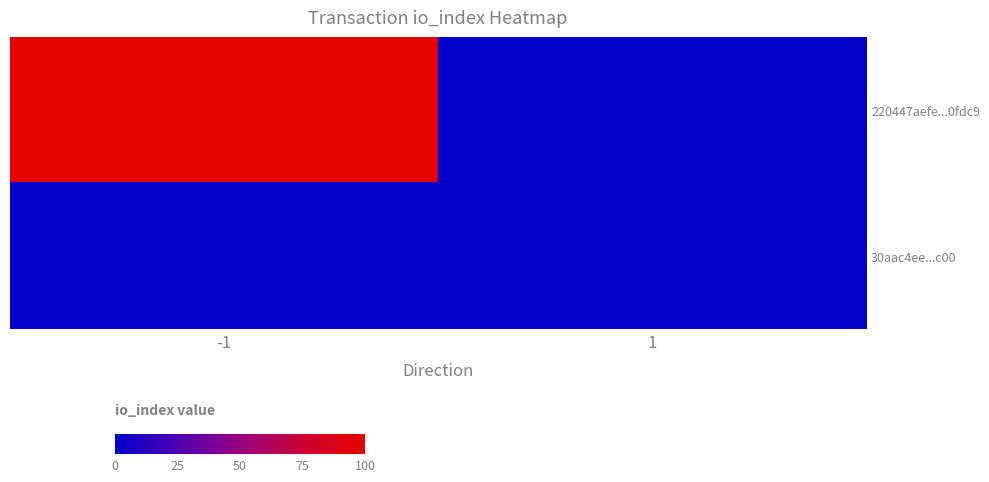

Reading left to right, list all the values displayed in this chart.

220447aefe...0fdc9: -1=100	1=0
30aac4ee...c00: -1=0	1=0